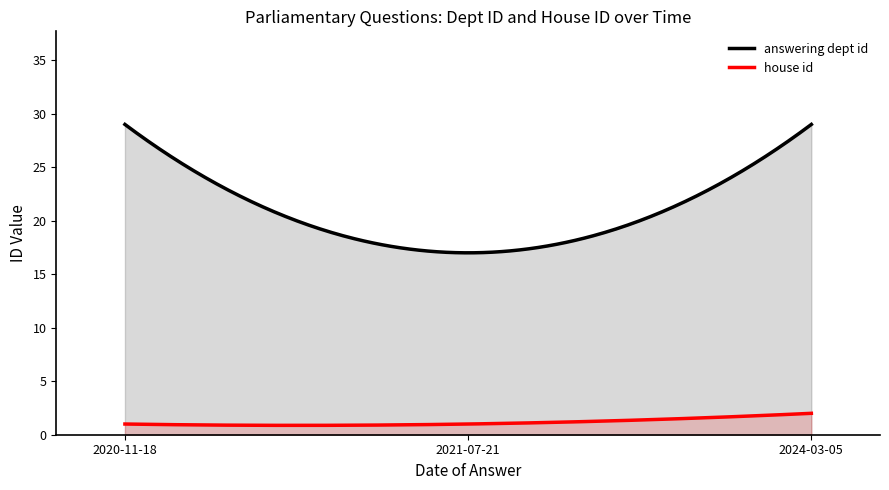

Read the house id value at 2024-03-05.

2.0